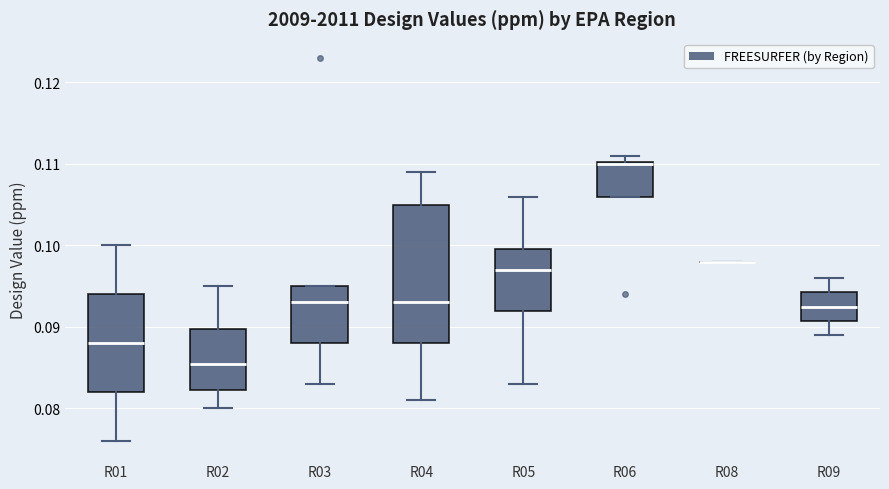

Which box is the tallest, from its lower edge to its upper edge?

R04